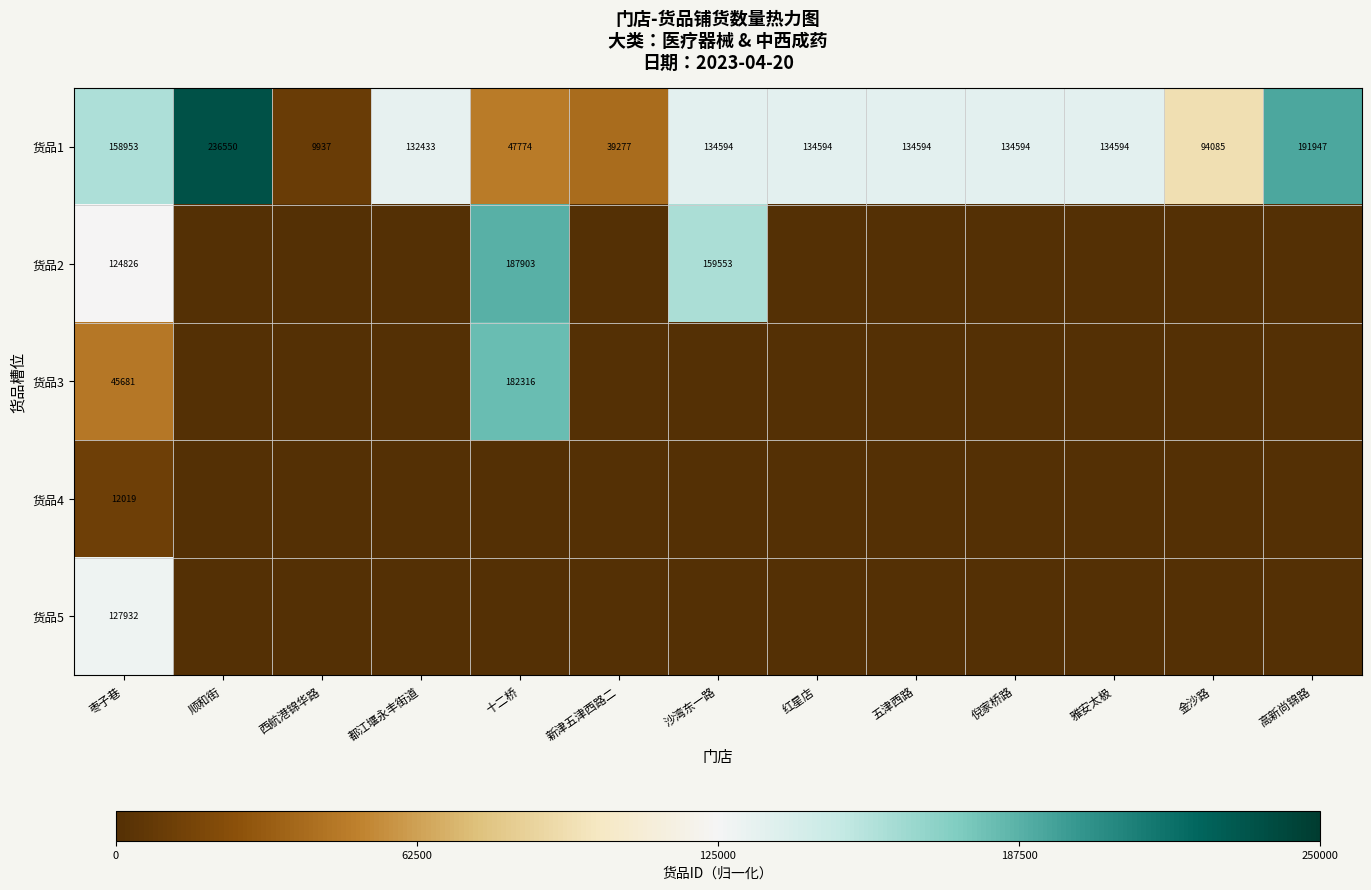

What is the sum of all 货品1 values?

1583926.0